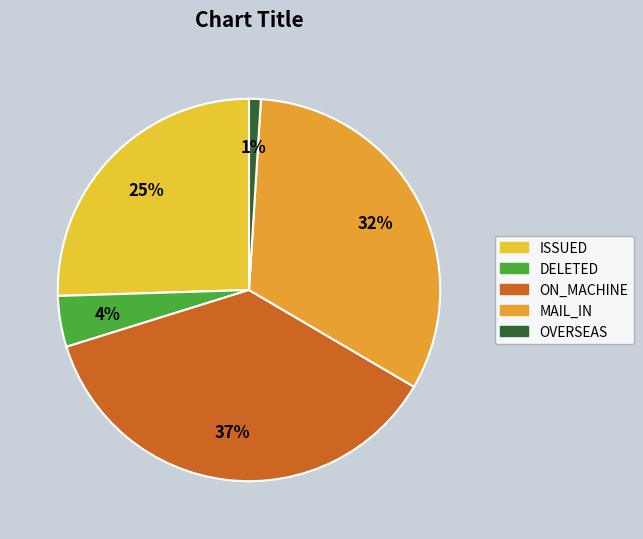

What is the largest slice in the pie chart?

ON_MACHINE